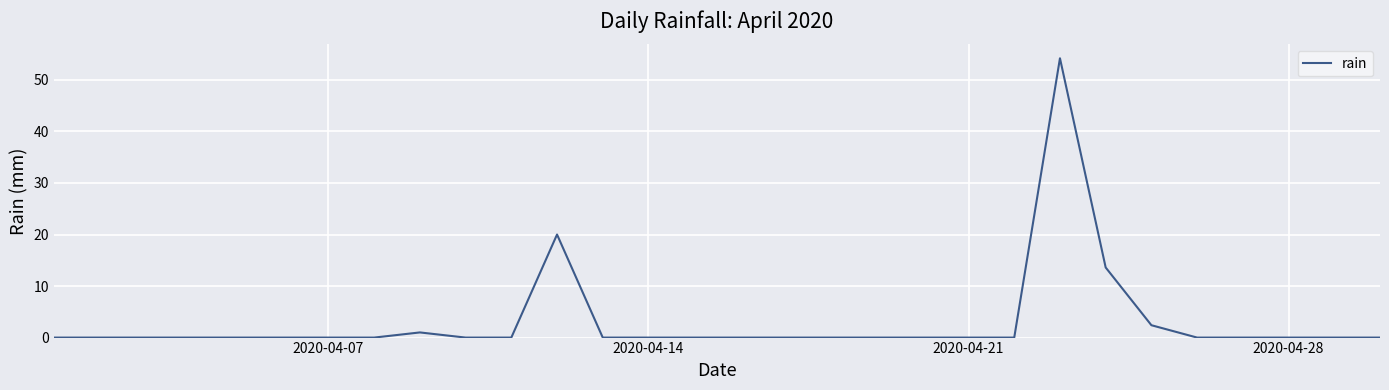

What is the difference between the second highest and second lowest values?

20.0